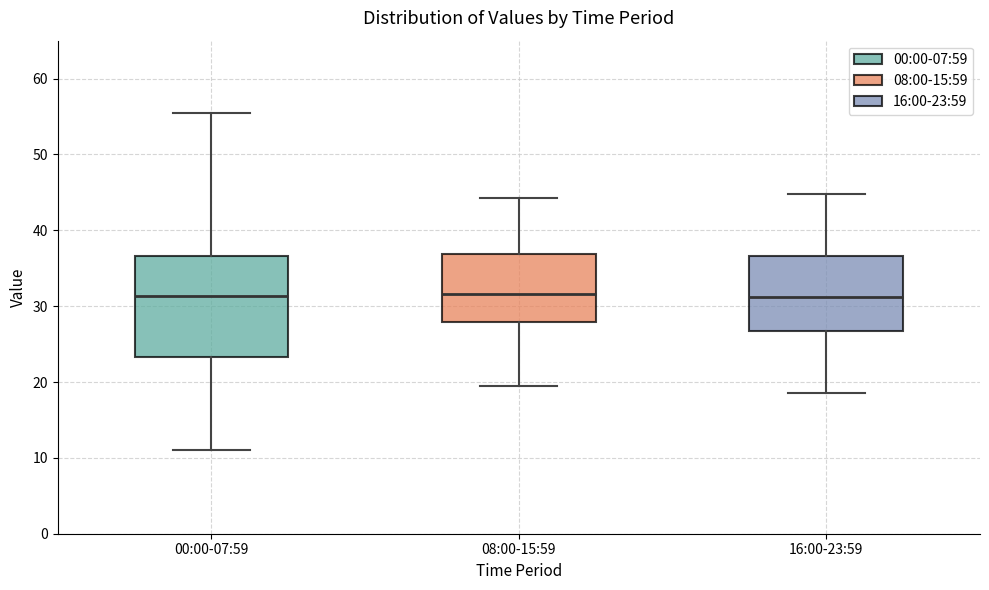

Reading left to right, read every box against the y-axis: the position of its median line, the range the box covers, and the ends of its whiskers. The values are not printed on the chart, so give them approximately, as read against the axis.

00:00-07:59: median 31, box 23 to 37, whiskers 11 to 56
08:00-15:59: median 32, box 28 to 37, whiskers 20 to 44
16:00-23:59: median 31, box 27 to 37, whiskers 19 to 45